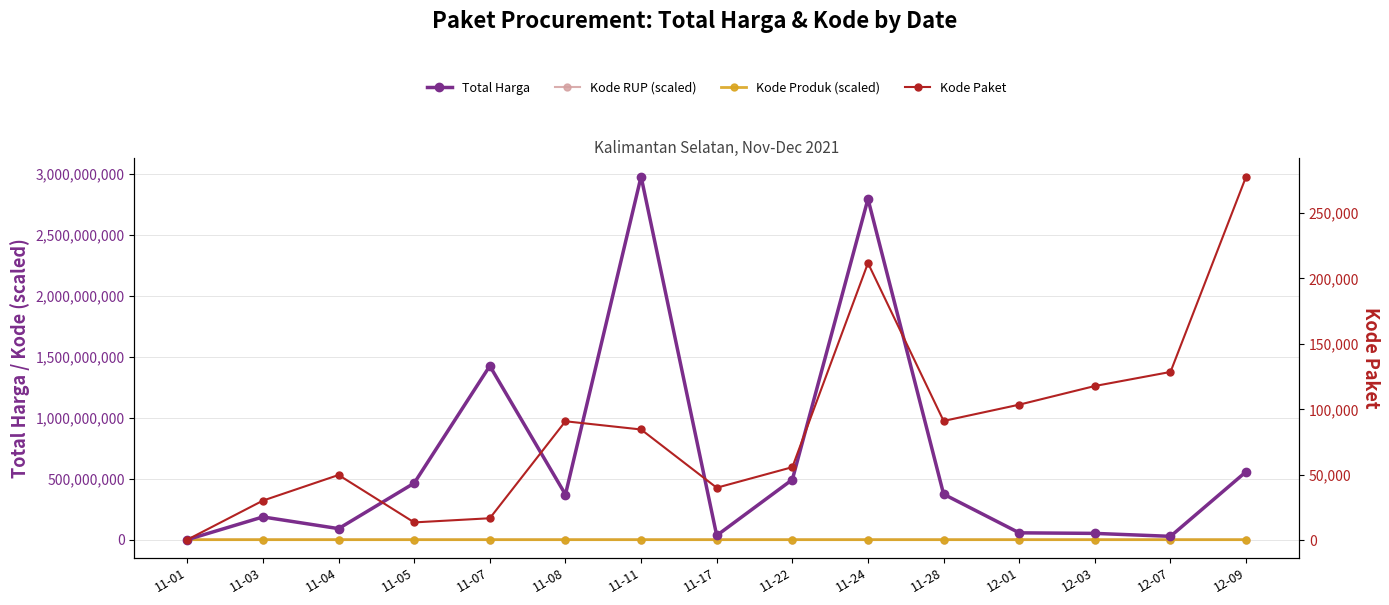

What is the approximate value of Kode Paket at 11-17?

40112.0